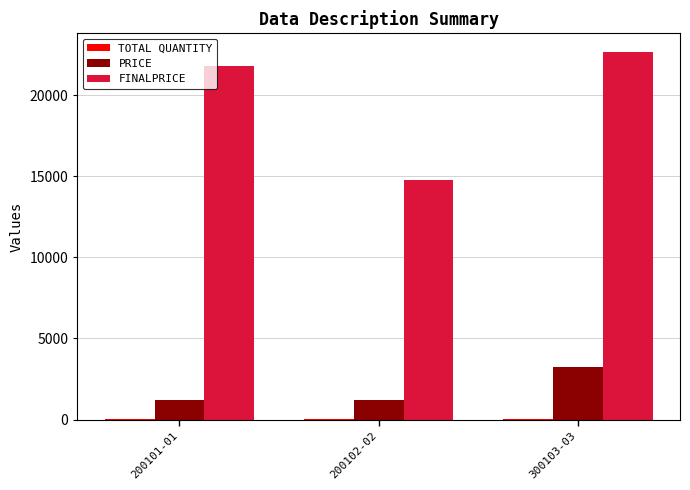

Which category has the highest value in the PRICE series?

300103-03